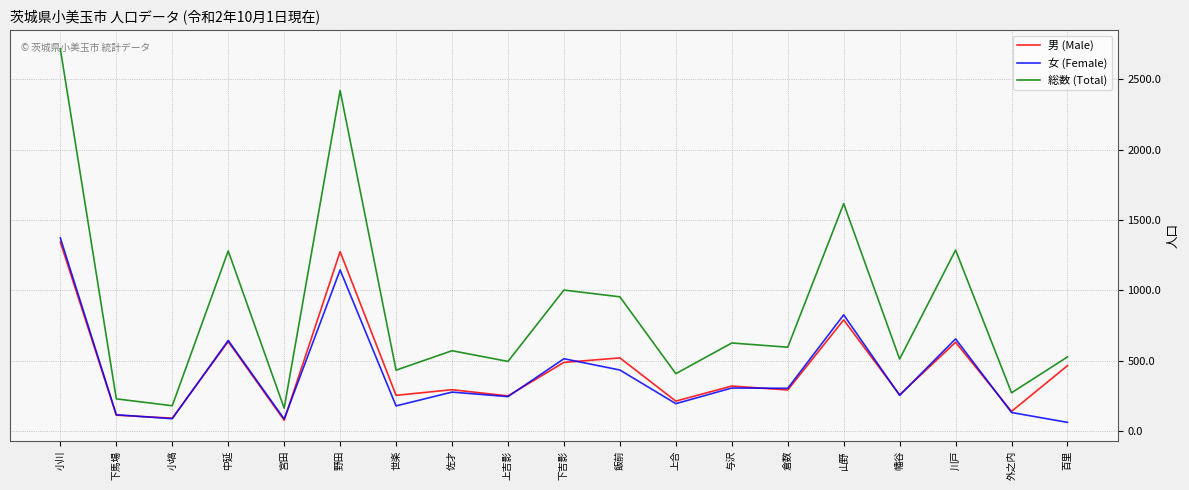

At which category does 男 (Male) reach its first local peak?

中延